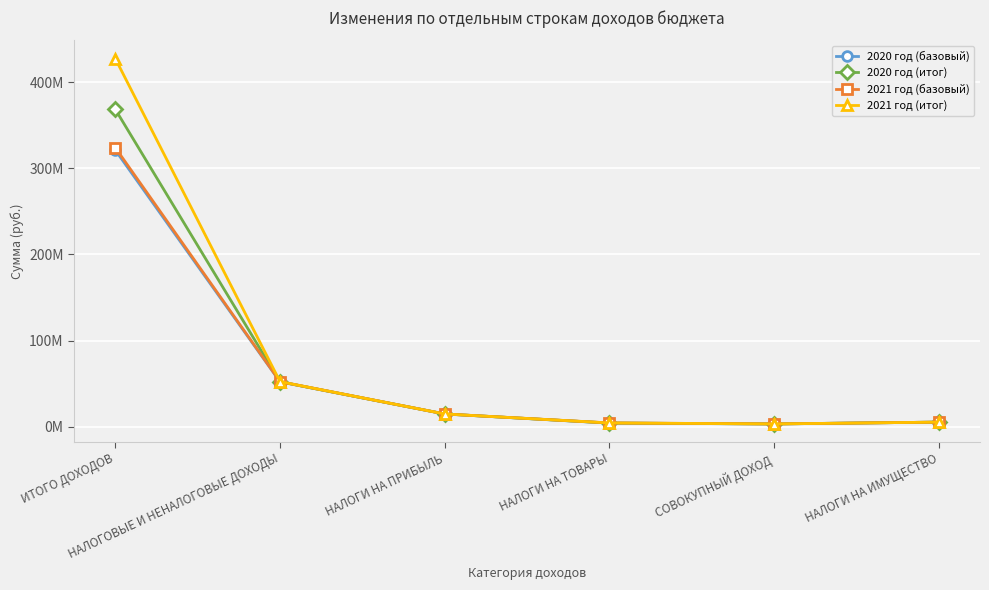

Which has a higher value, СОВОКУПНЫЙ ДОХОД or ИТОГО ДОХОДОВ?

ИТОГО ДОХОДОВ